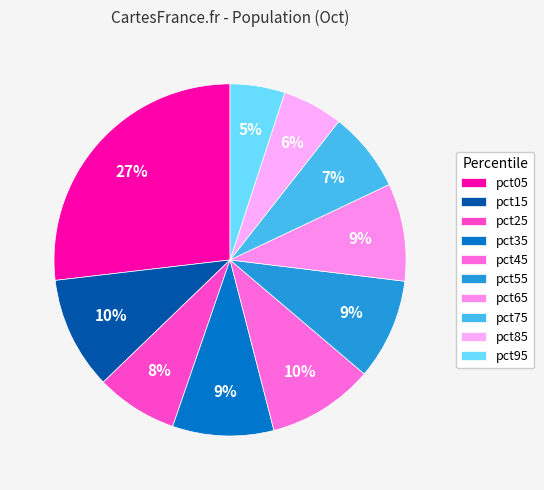

Is there any slice that represents more than half of the pie?

No